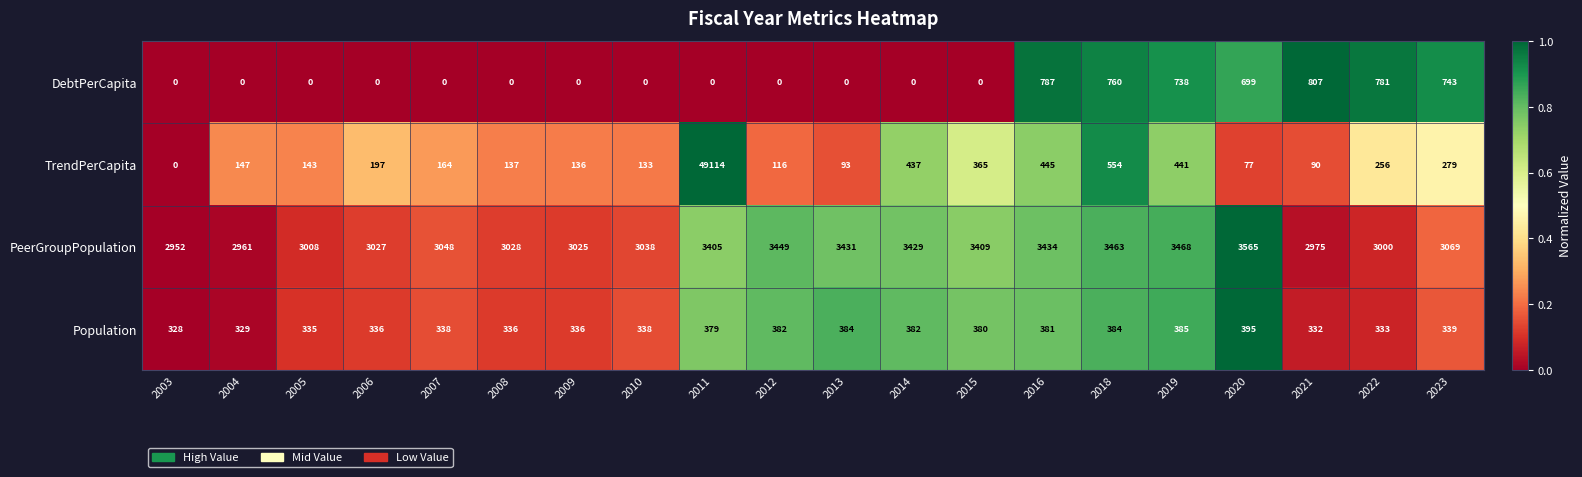

At how many categories does at least one series exceed 0?

20